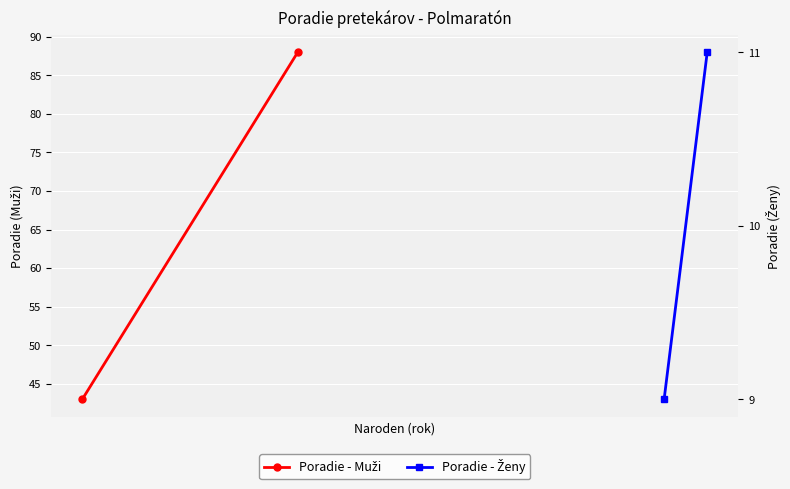

Which series has the largest total across all categories?

Poradie - Muži